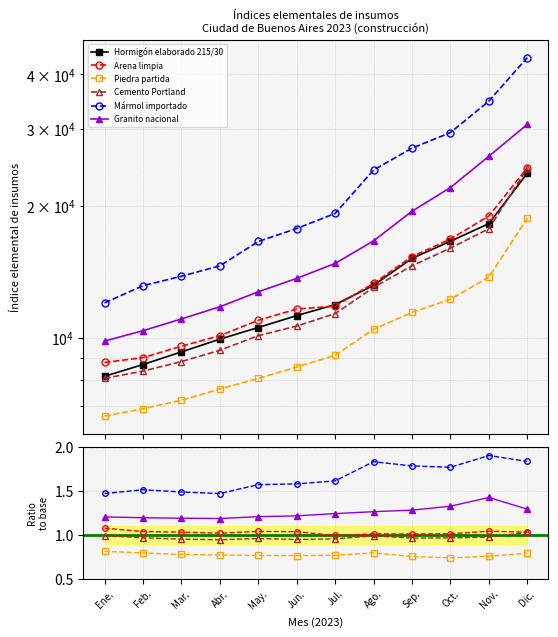

At which label does Hormigón elaborado 215/30 first exceed 11916?

Jul.